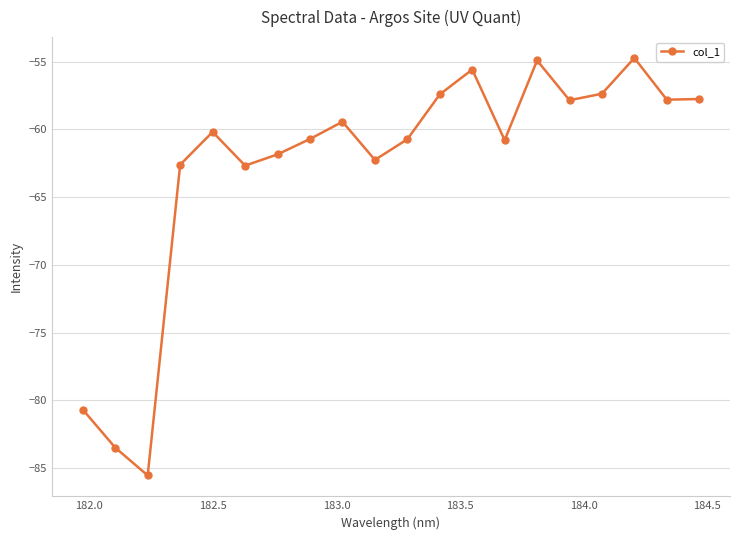

What is the value of the 12th point from the left?

-57.4